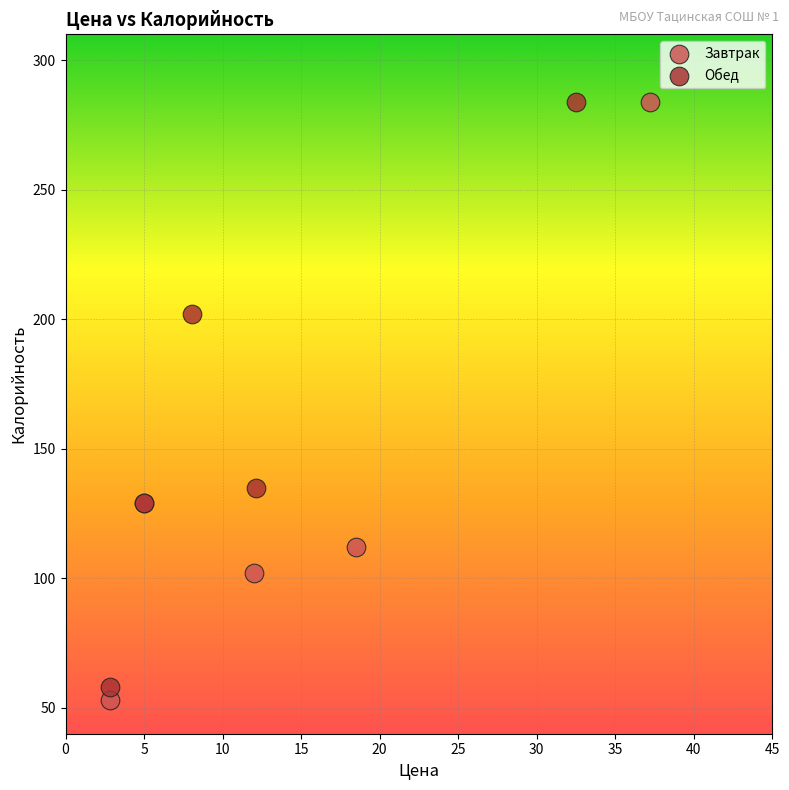

What are all the series names shown in the legend?

Завтрак, Обед